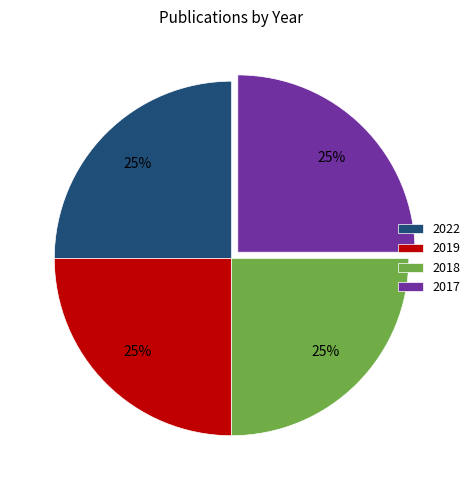

How many slices are in this pie chart?

4